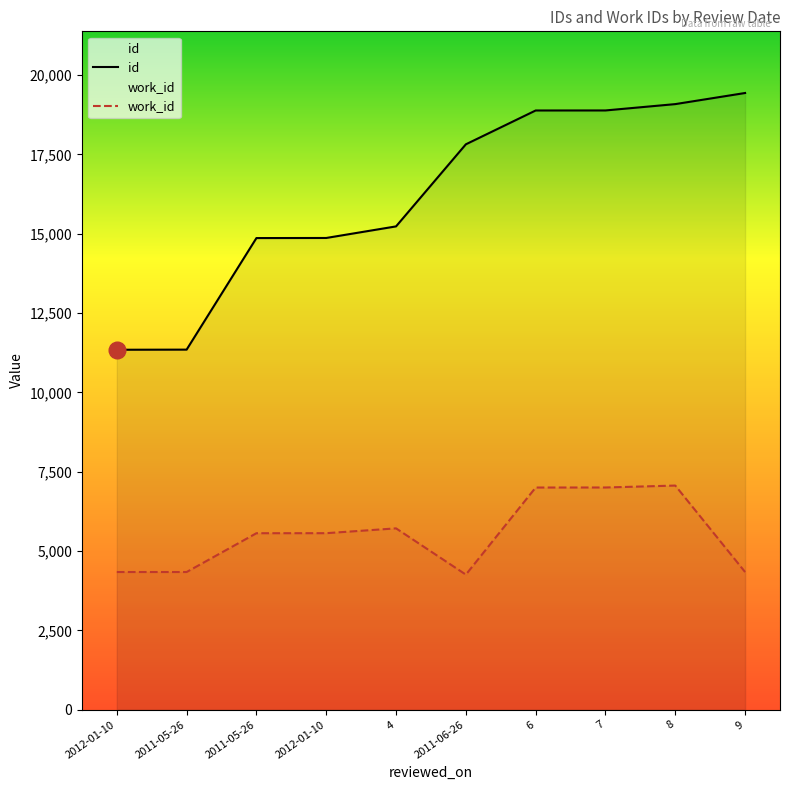

At which category does work_id reach its first local valley?

2011-06-26